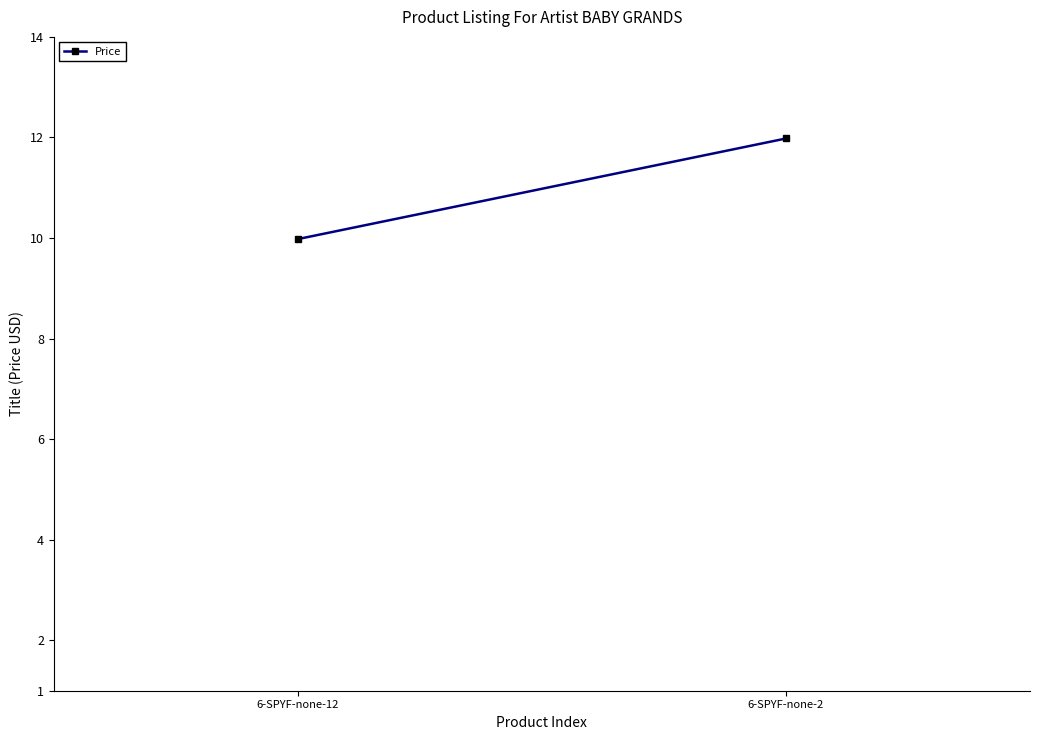

Is it true that the value at 6-SPYF-none-2 is 18.4?

False